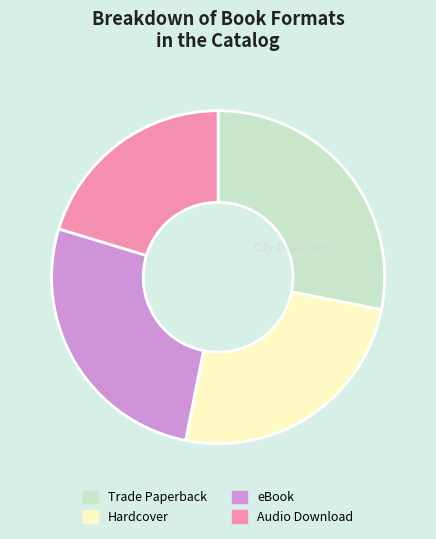

Combined, do Trade Paperback and Audio Download account for over 50%?

No